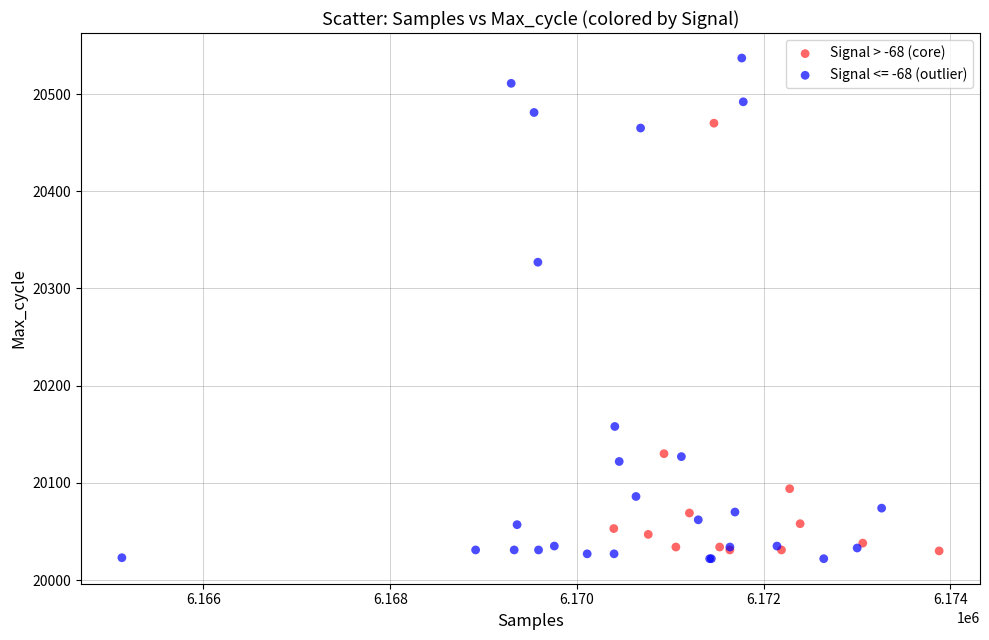

Which series has the largest Y range (max minus min)?

Signal <= -68 (outlier)